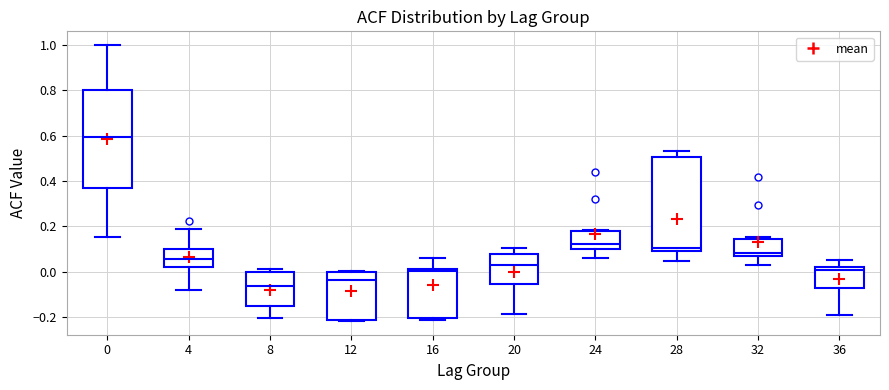

Which box has the lowest median line?

8